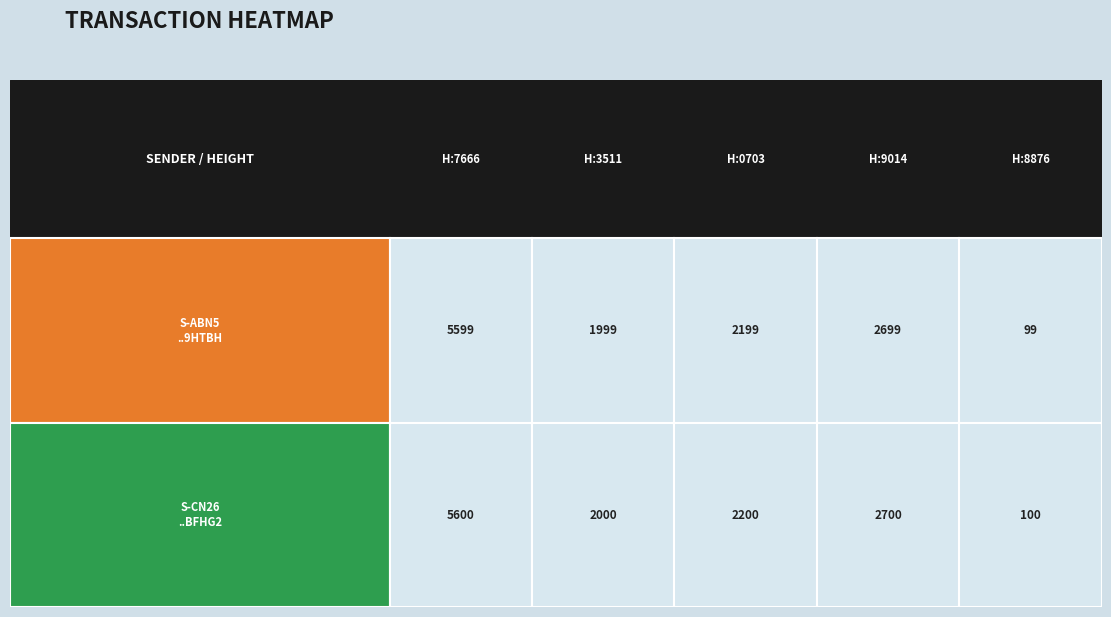

What is the maximum value shown in the chart?

5600